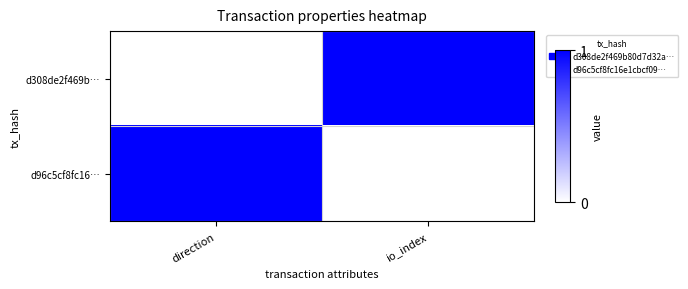

Which series has the widest spread of values?

d308de2f469b…